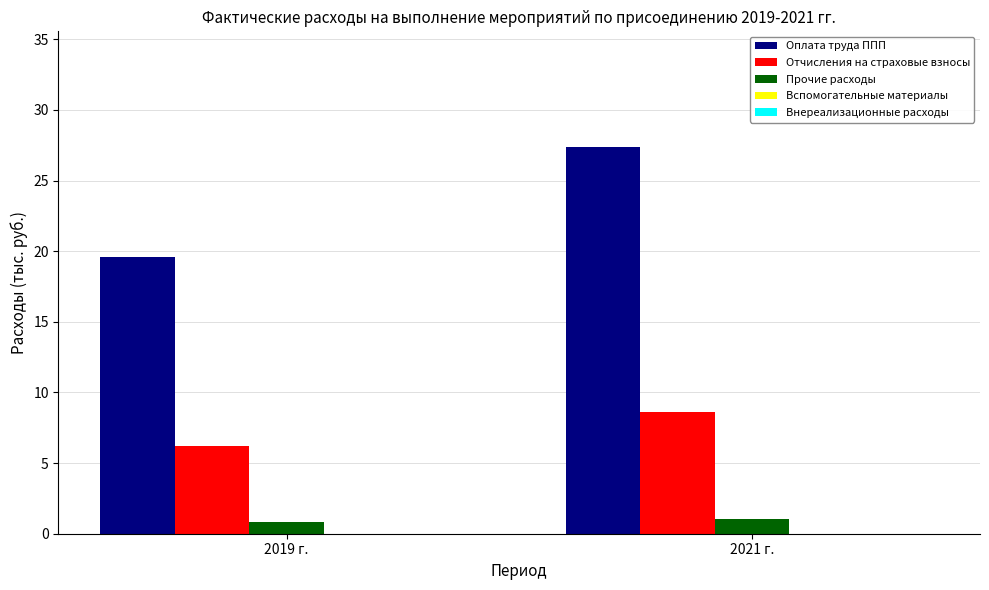

At which label is Отчисления на страховые взносы closest to 7?

2019 г.